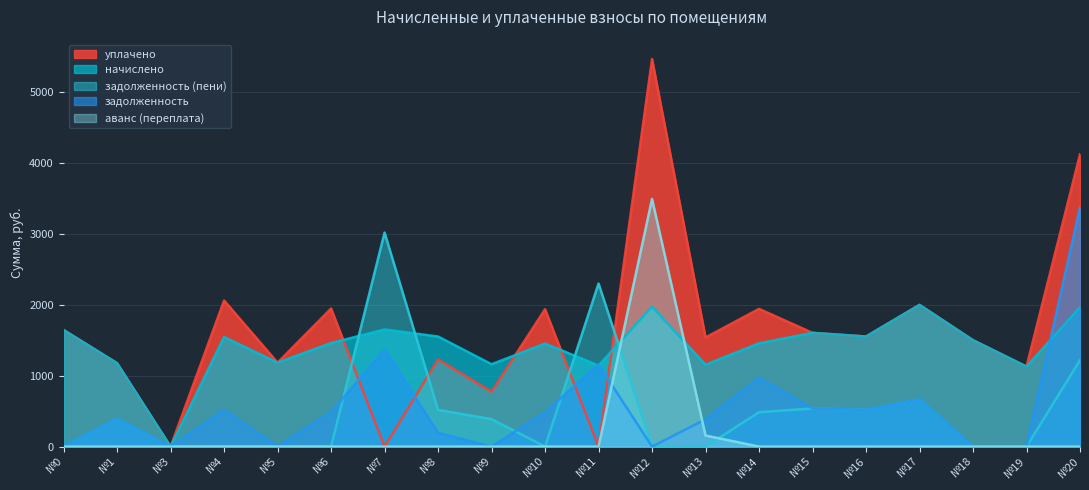

Which series has the largest total across all categories?

уплачено